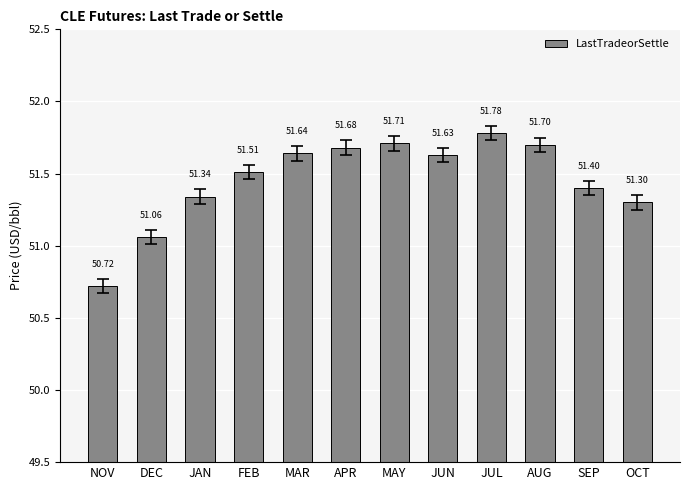

Does the chart contain any negative values?

No